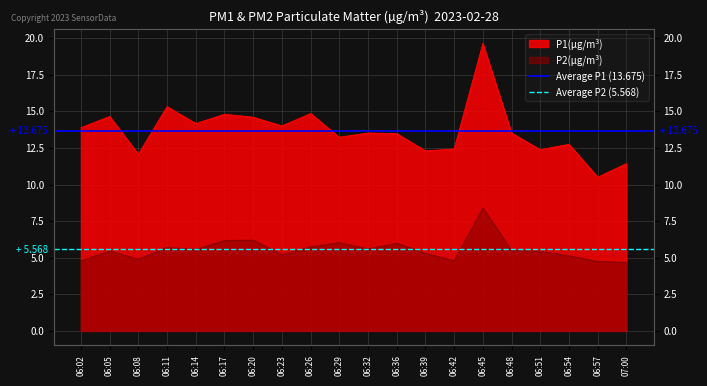

The Average P1 (13.675) series shows 19.3 at 06:02. True or false?

False